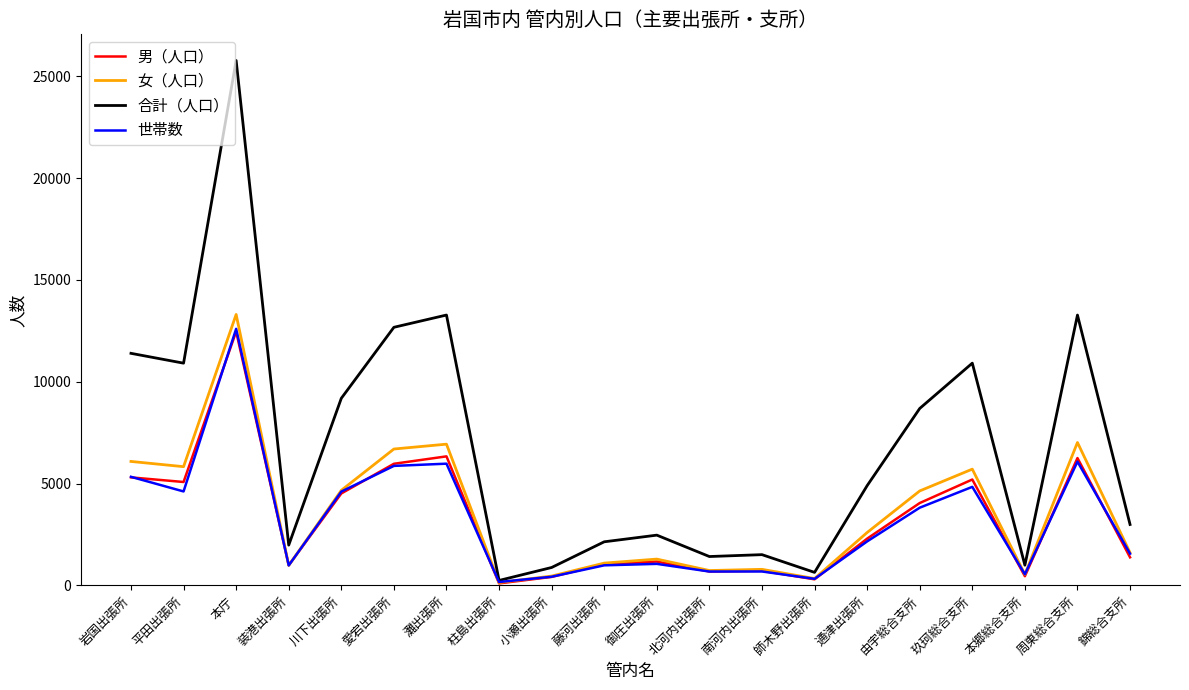

What is the maximum value for 女（人口）?

13305